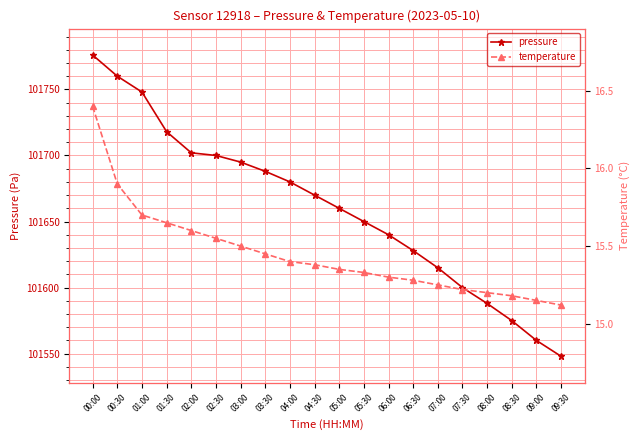

What is the difference between the maximum and minimum values in the temperature series?

1.3